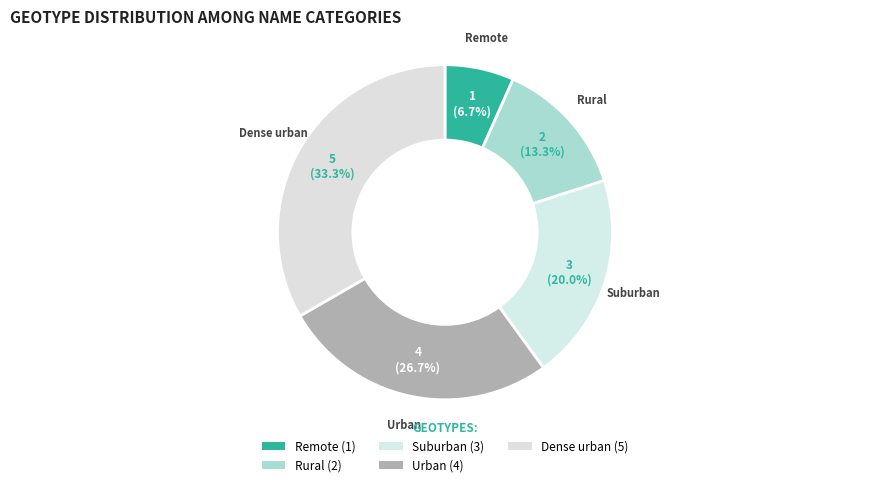

Is Dense urban the majority of the pie?

No